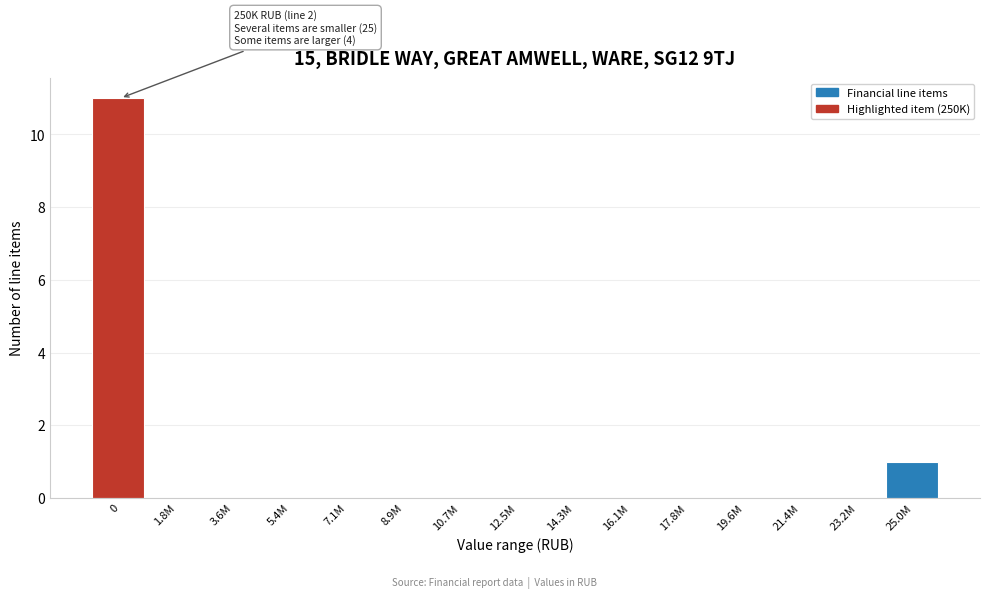

Reading left to right, what are all the values shown in this chart?

0=11	1.8M=0	3.6M=0	5.4M=0	7.1M=0	8.9M=0	10.7M=0	12.5M=0	14.3M=0	16.1M=0	17.8M=0	19.6M=0	21.4M=0	23.2M=0	25.0M=1